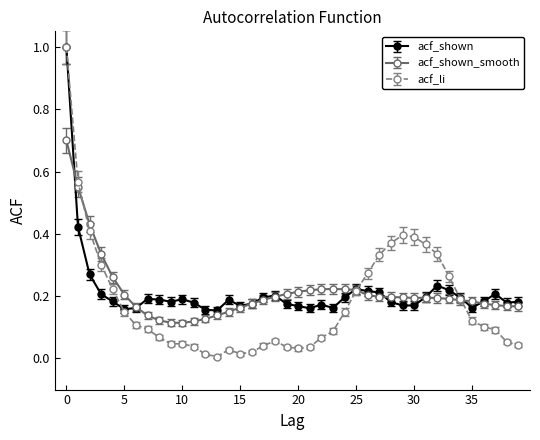

True or false: acf_shown_smooth has more than 0 interior local peaks.

True